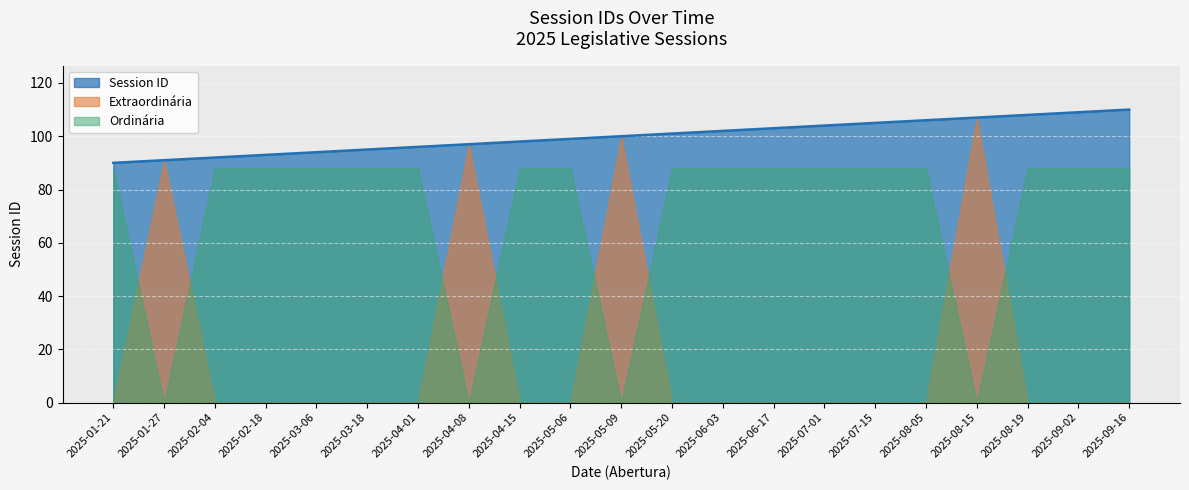

How many data points does each series have?

21